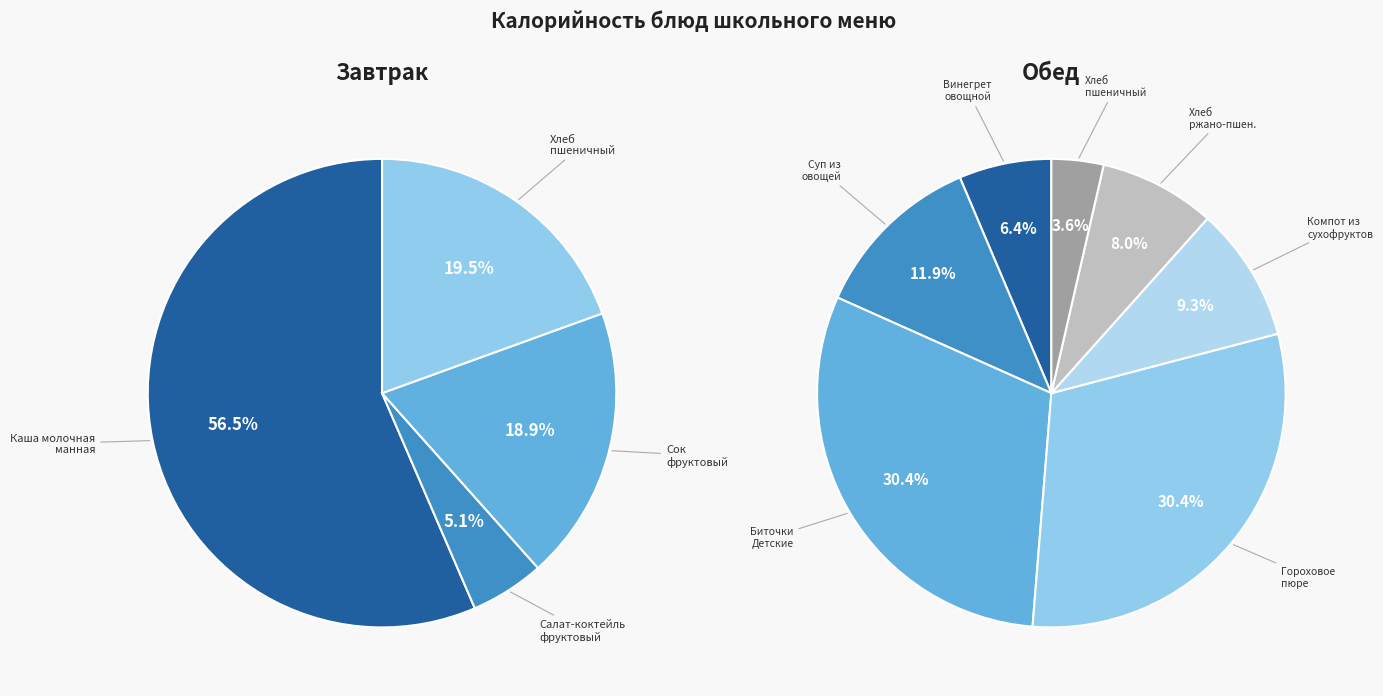

How many slices are in this pie chart?

11